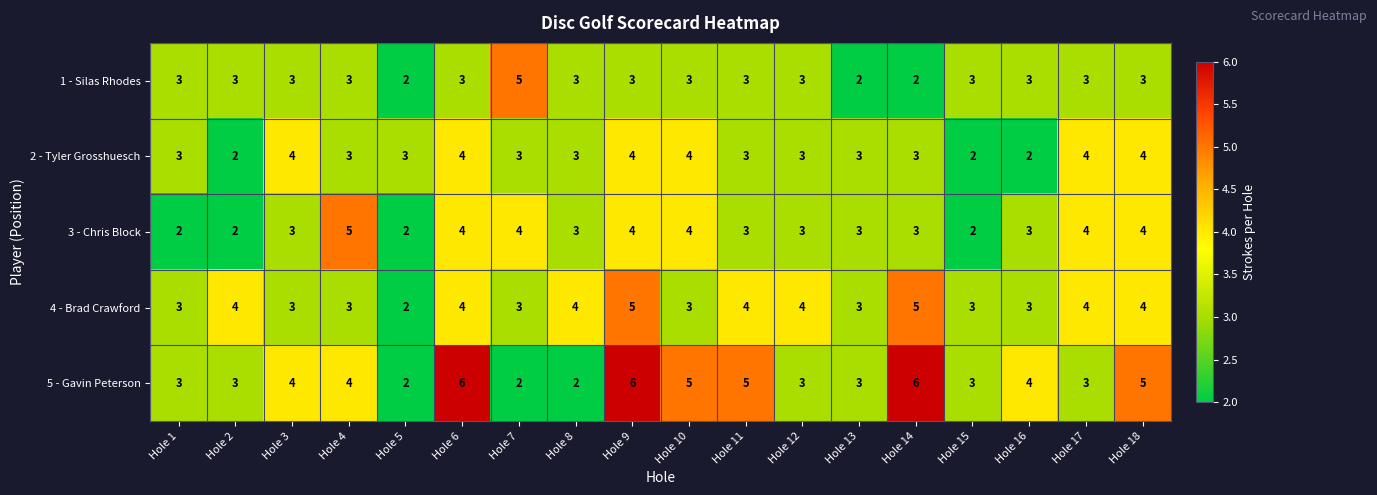

Which series has the largest total across all categories?

5 - Gavin Peterson